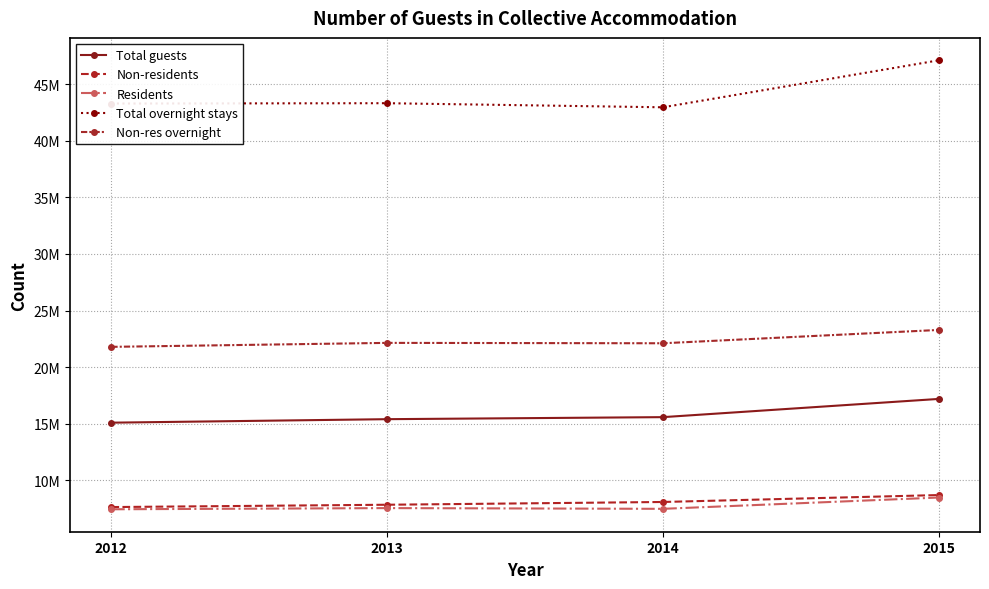

What is the total value across all series at 2013?

96268517